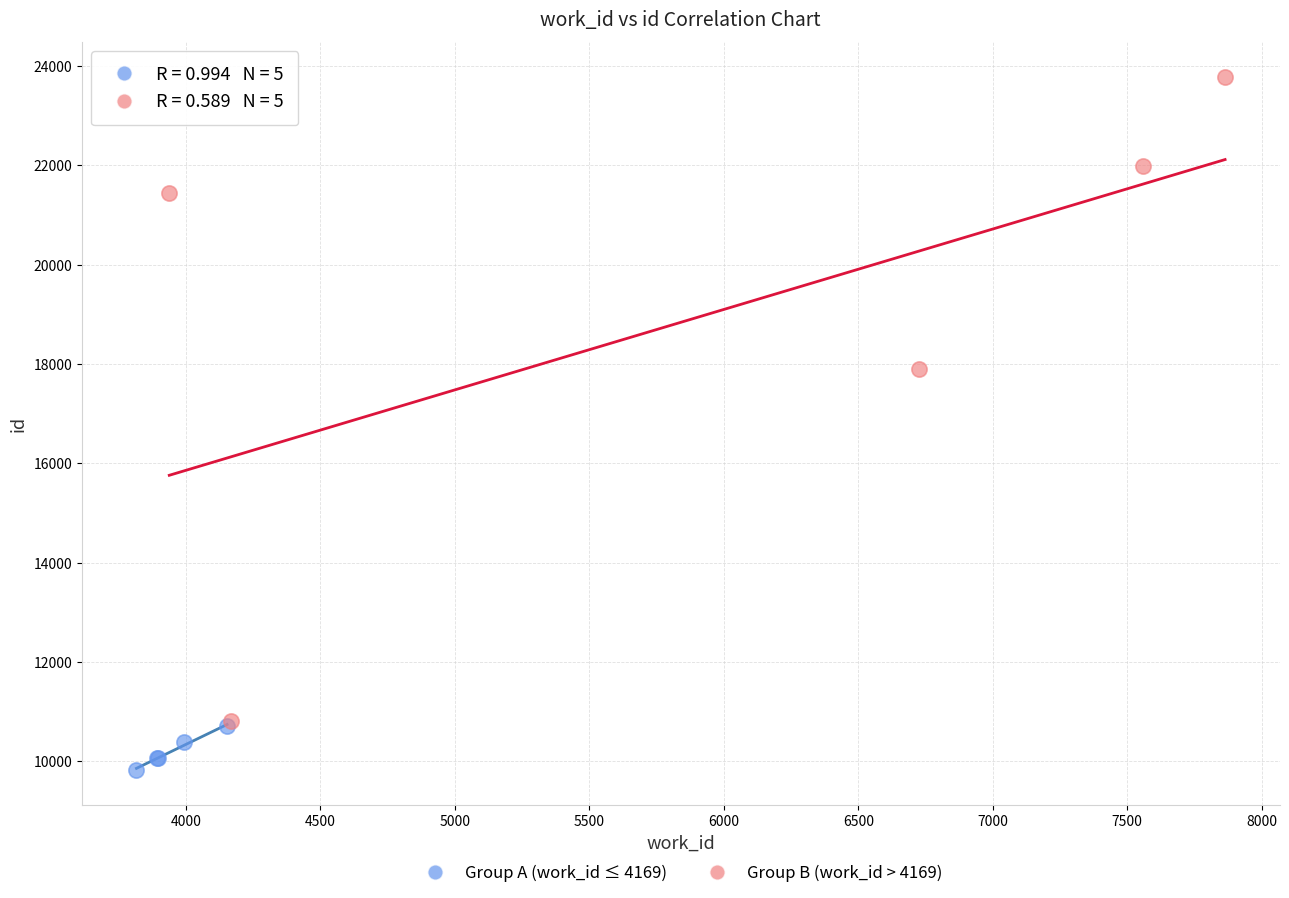

Which series reaches the minimum Y coordinate?

Group A (work_id ≤ 4169)